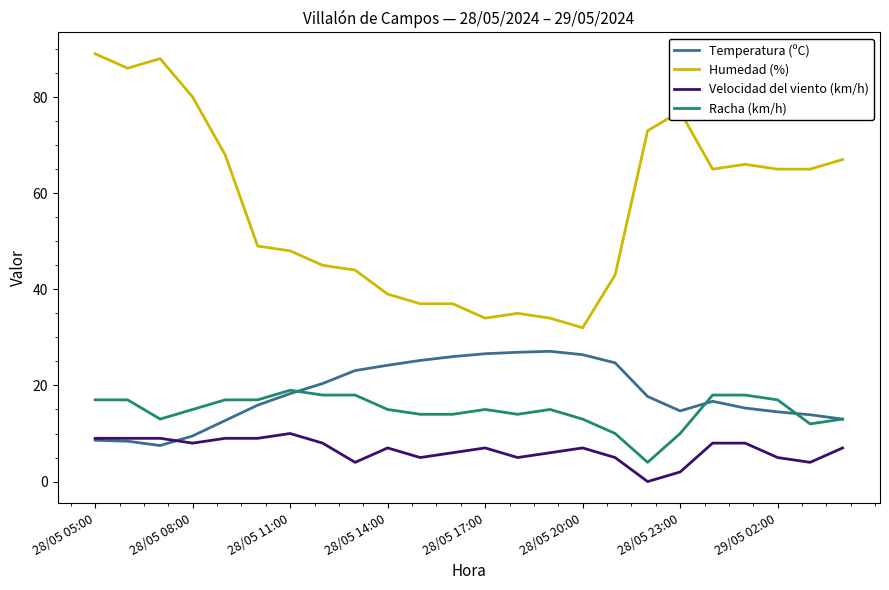

Rank the series by their maximum value, from highest to lowest.

Humedad (%), Temperatura (ºC), Racha (km/h), Velocidad del viento (km/h)